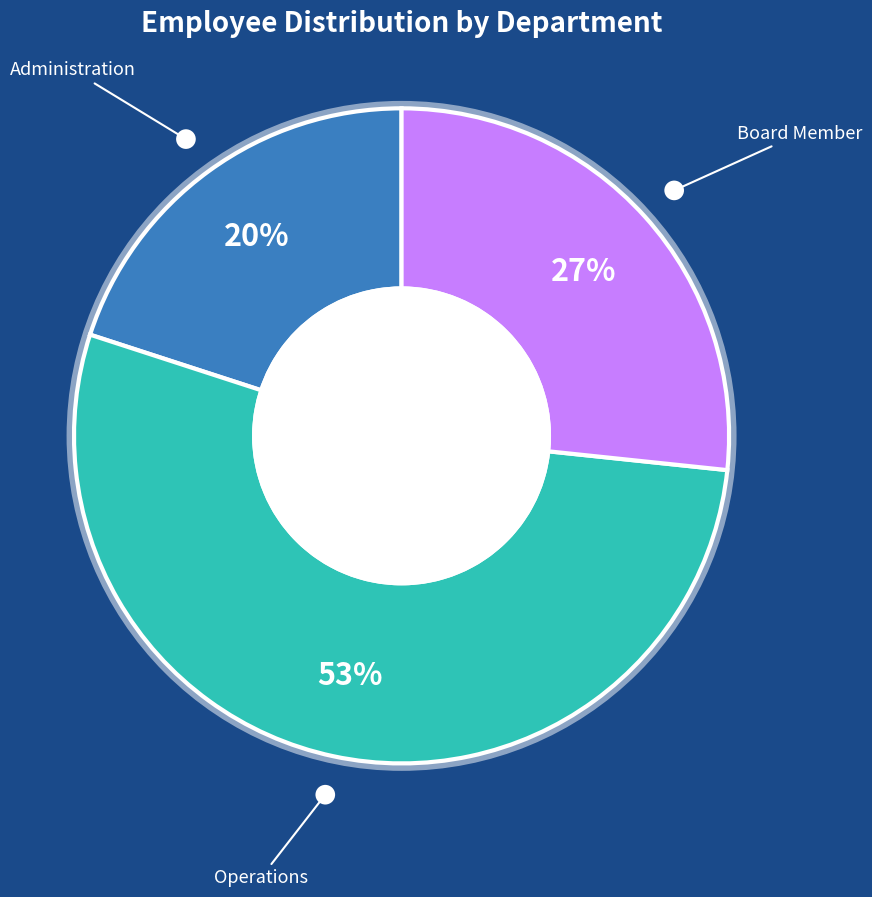

To the nearest percent, what is the difference between the largest and smallest slice percentages?

33%